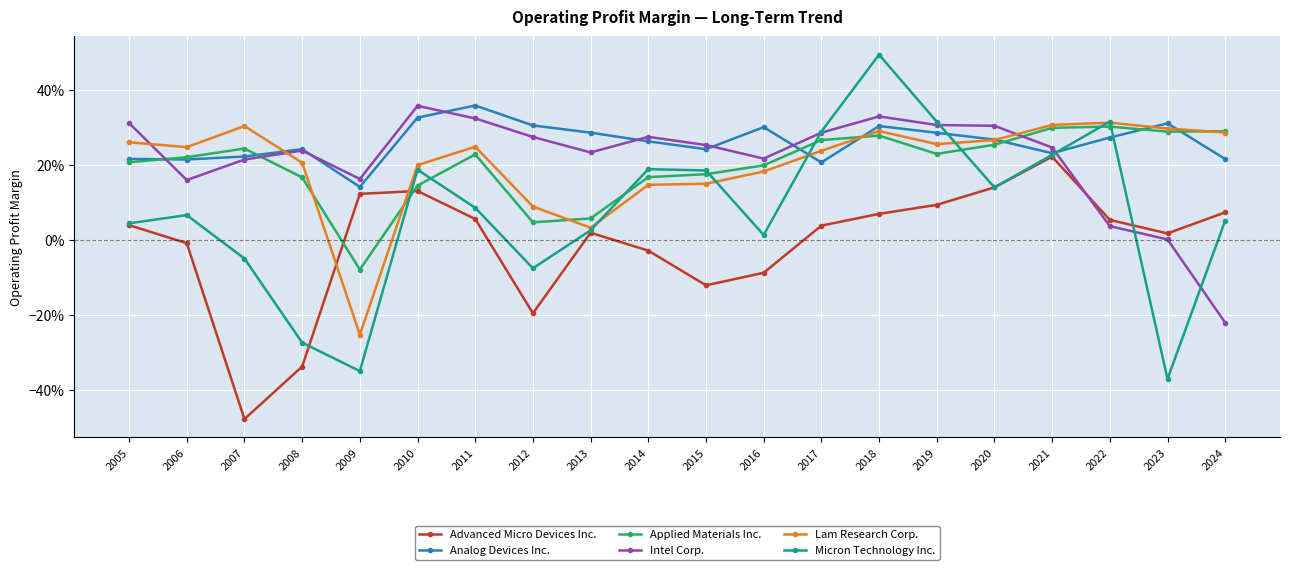

List the series in order of their peak value, lowest first.

Advanced Micro Devices Inc., Applied Materials Inc., Lam Research Corp., Intel Corp., Analog Devices Inc., Micron Technology Inc.